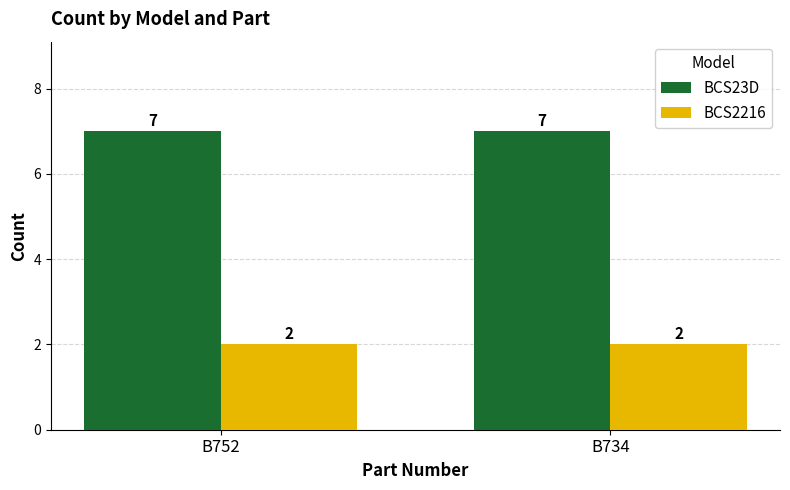

How many groups of bars are there?

2